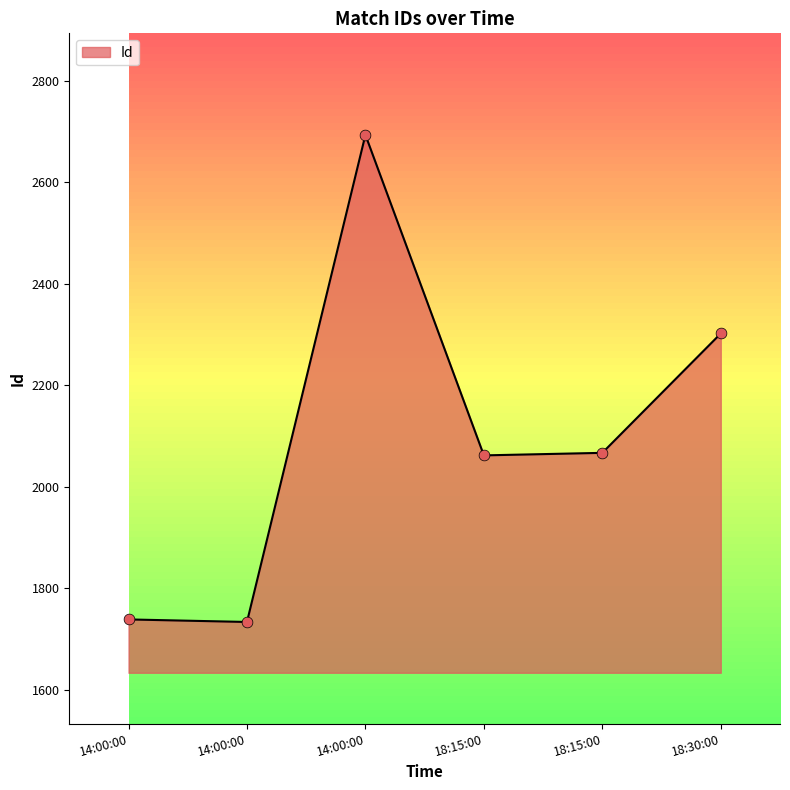

How many lines are shown in the chart?

1